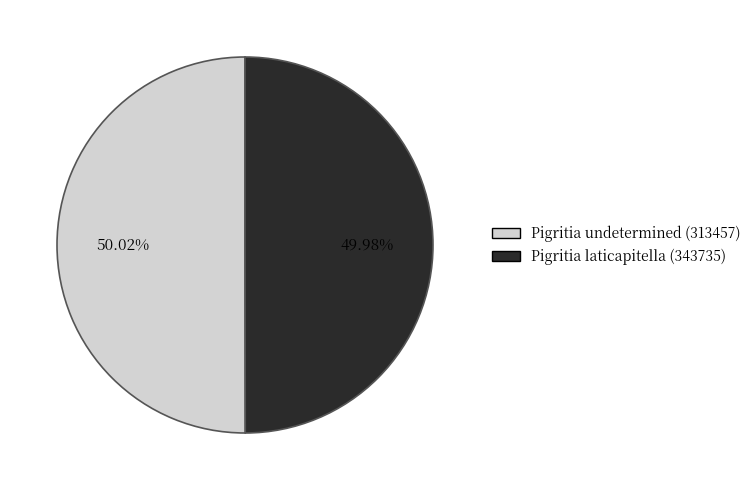

How many segments does this pie chart have?

2